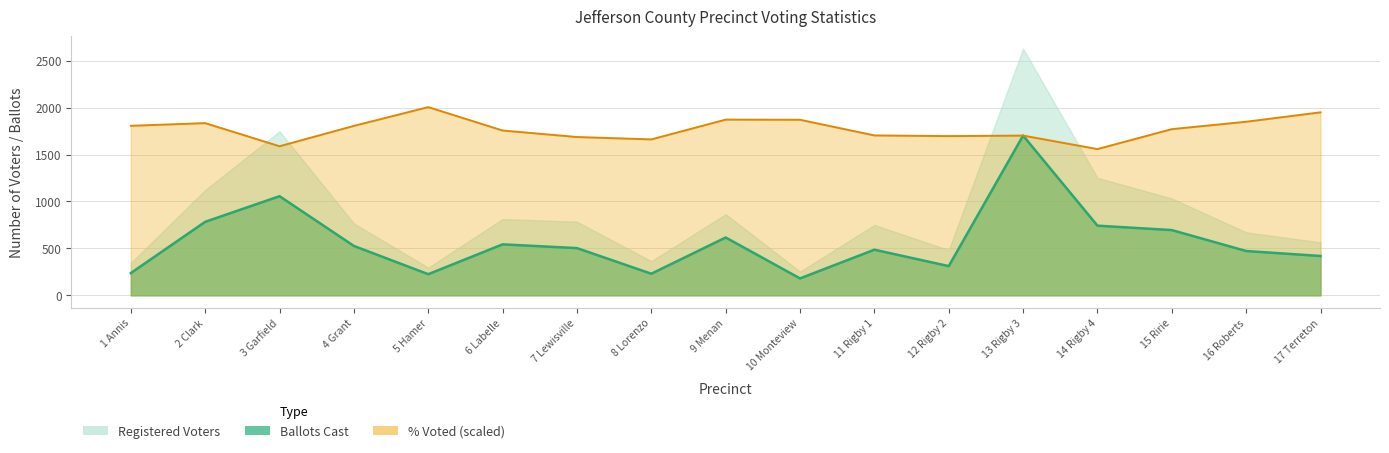

The value of Pct Voted at 5 Hamer is 2005.2. True or false?

True